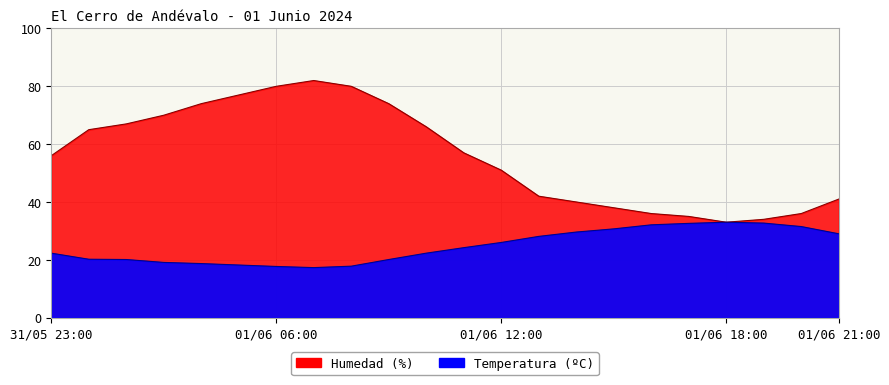

What is the value of the Humedad (%) point at the 9th from the left?

80.0